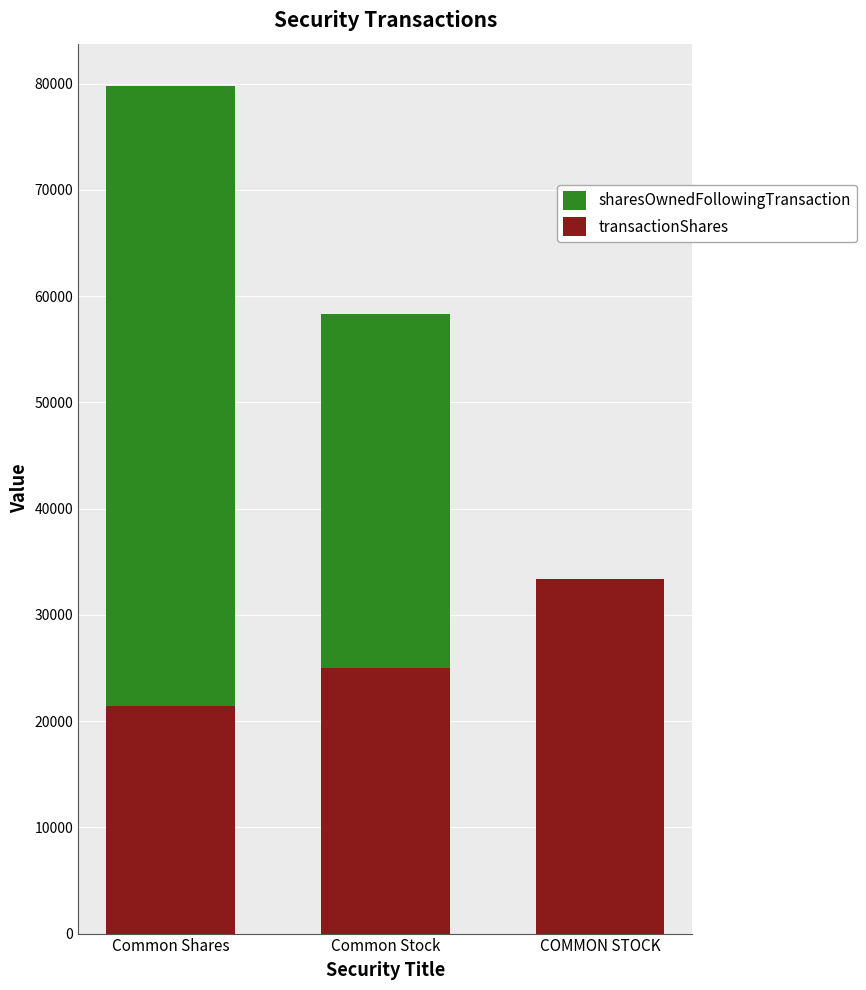

What value does the sharesOwnedFollowingTransaction series have at COMMON STOCK, to the nearest 100?

33300